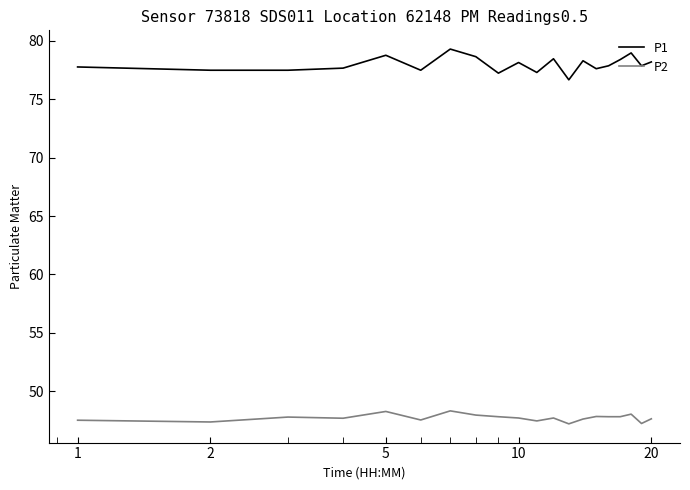

Rank the series by their average value, from lowest to highest.

P2, P1